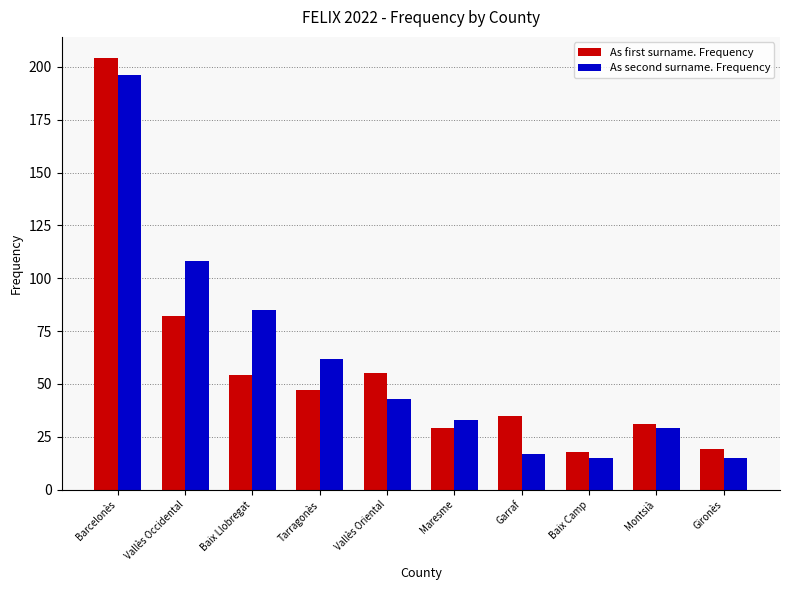

Which series has the widest spread of values?

As first surname. Frequency